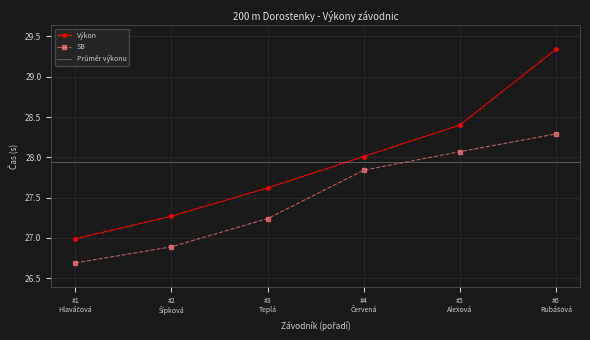

True or false: Výkon has more than 1 points higher than both neighbors.

False